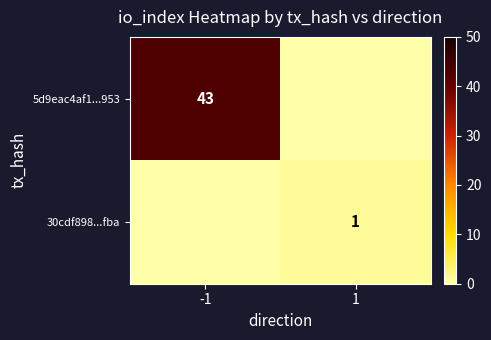

The 30cdf898...fba series shows 0 at 1. True or false?

False